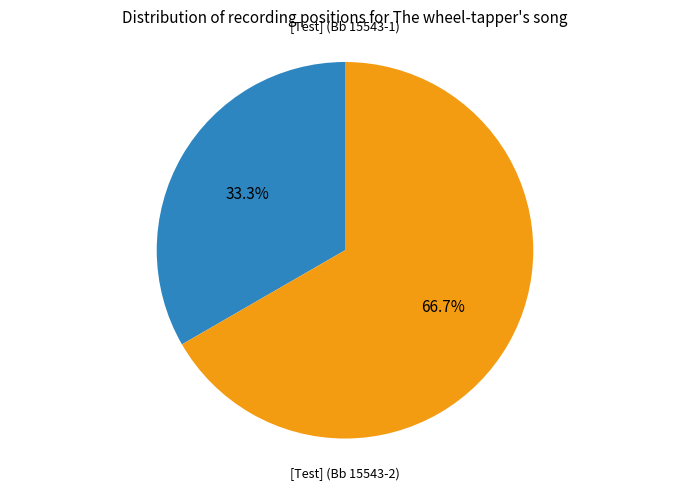

How many slices are in this pie chart?

2